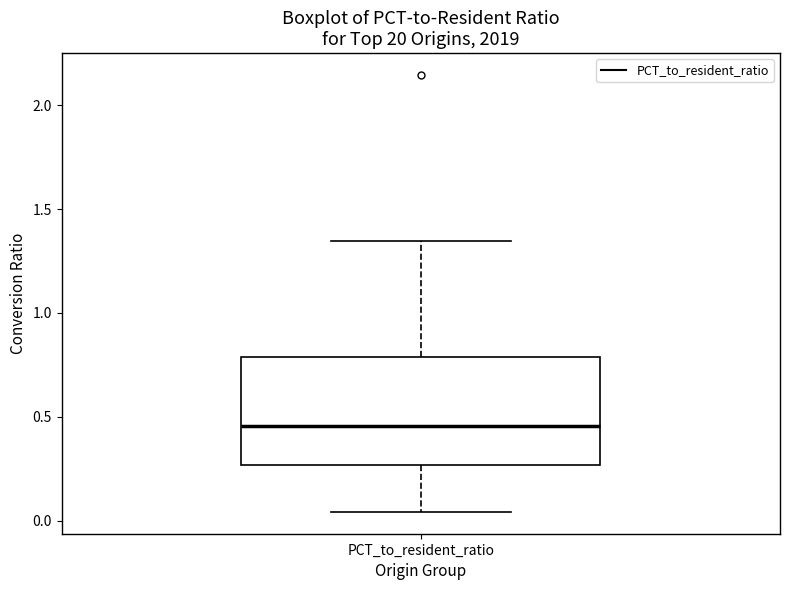

Where is the lower edge of the box for PCT_to_resident_ratio on the y-axis? The values are not printed on the chart, so give them approximately, as read against the axis.

0.25